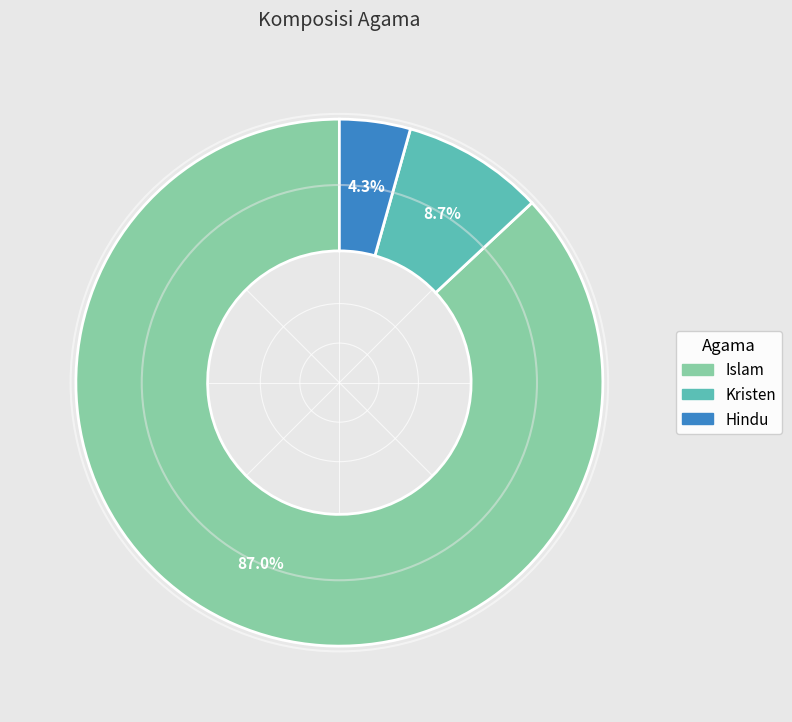

Does Islam represent more than half of the total?

Yes